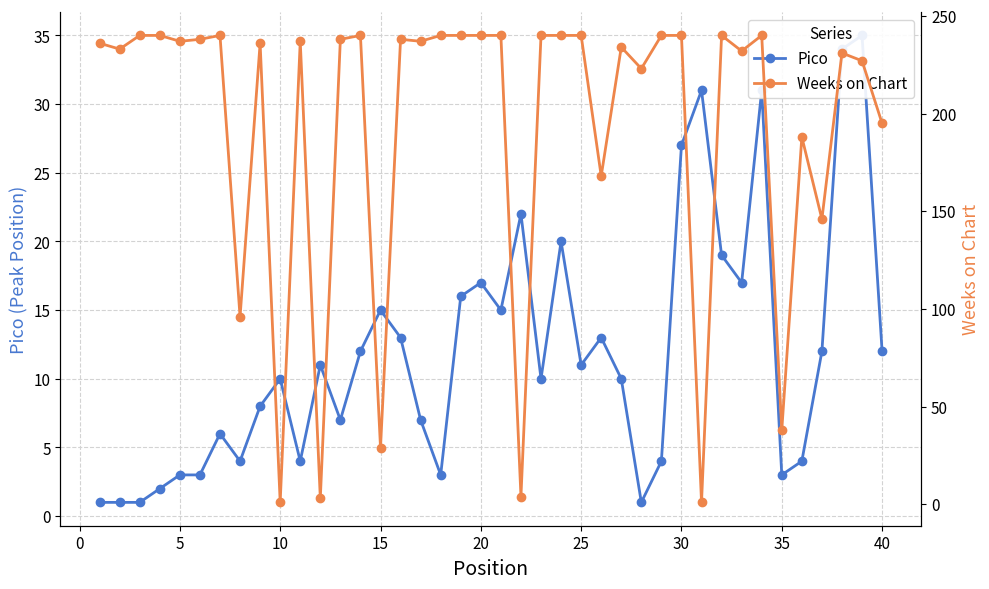

In Pico, how many points are lower than both neighbors (excluding endpoints)?

10